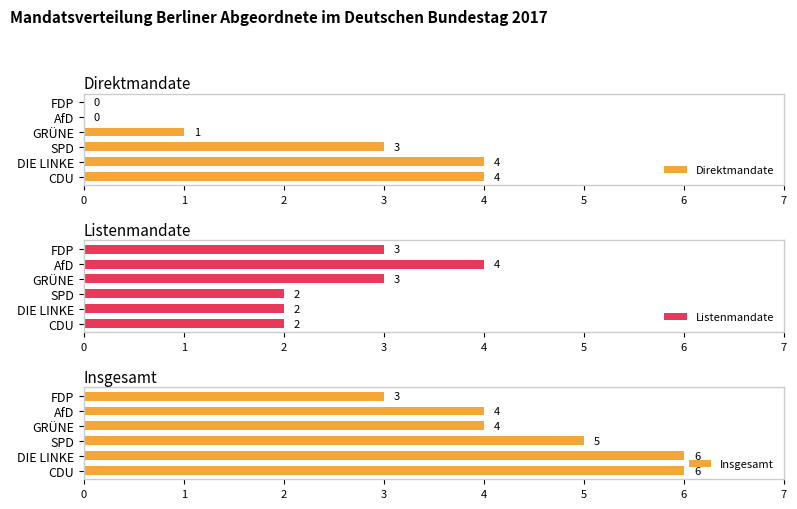

Rank the series by their maximum value, from lowest to highest.

Direktmandate, Listenmandate, Insgesamt